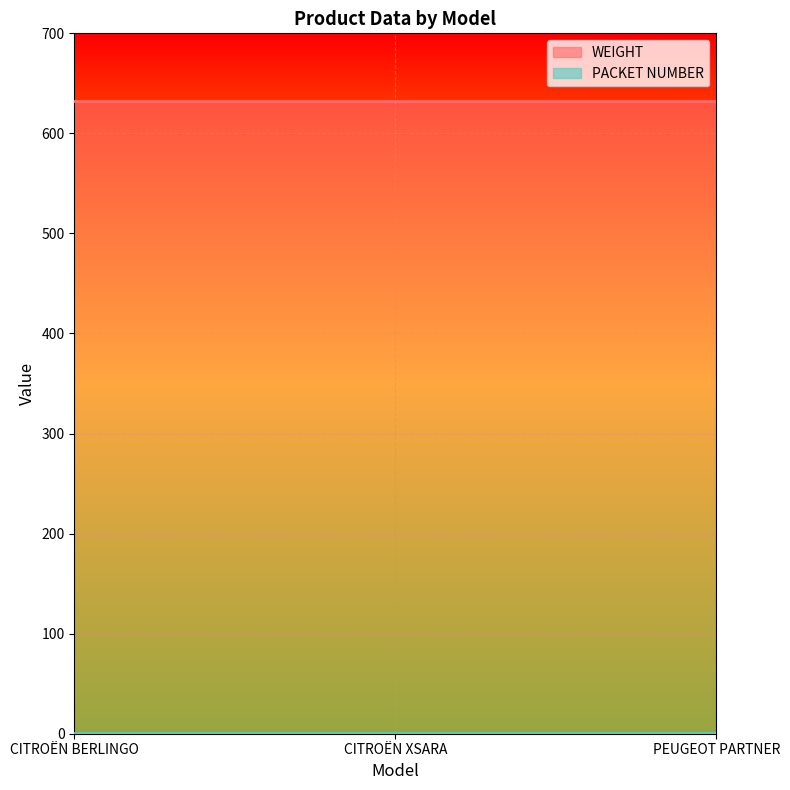

What is the highest value of the PACKET NUMBER series?

1